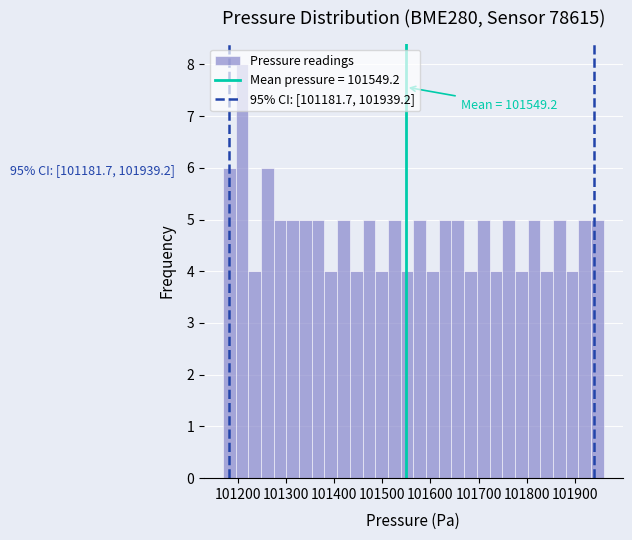

Around what value on the x-axis is the tallest bar? Give the approximate position of its centre, as read against the axis.

101210